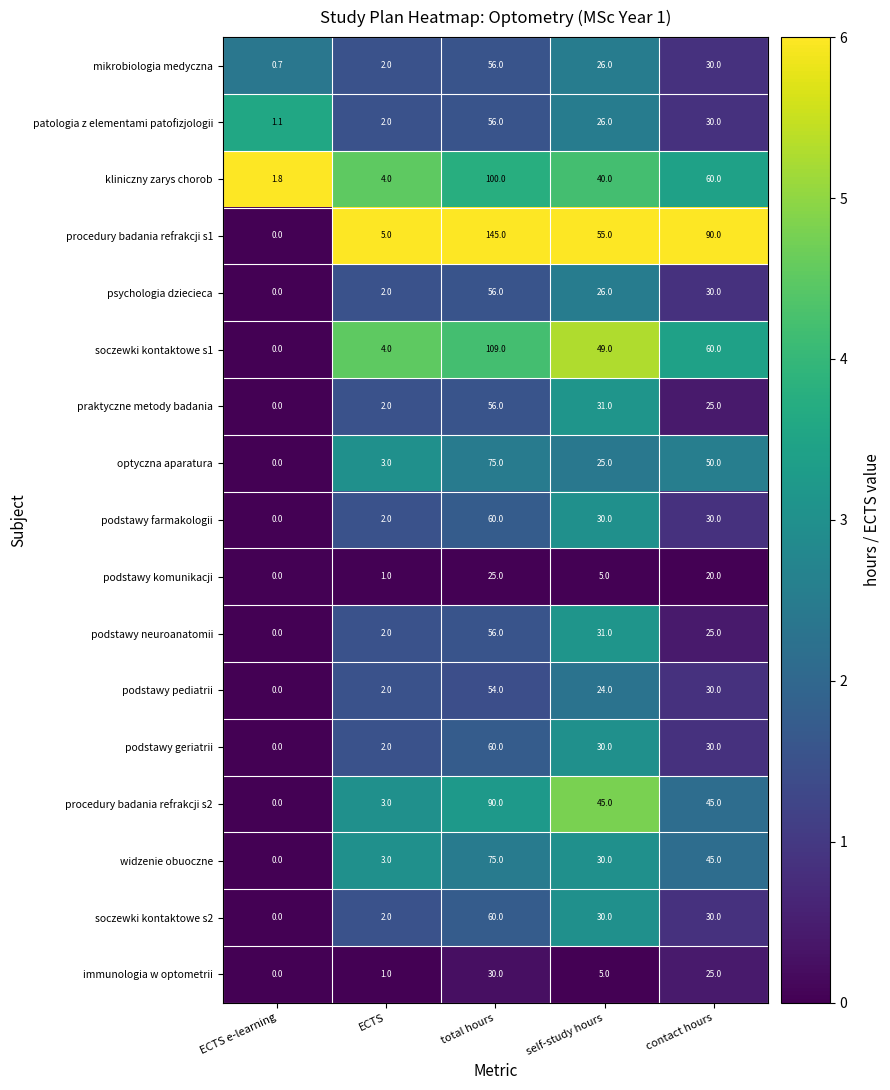

At which category is the sum across all series the highest?

total hours